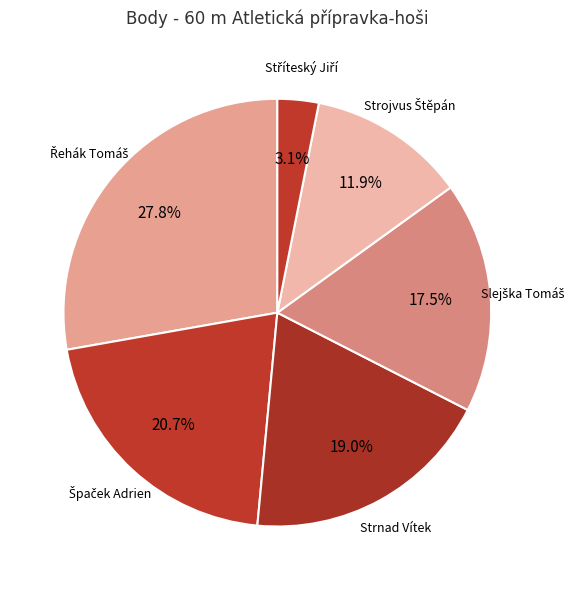

To the nearest percent, what is the difference between the largest and smallest slice percentages?

25%